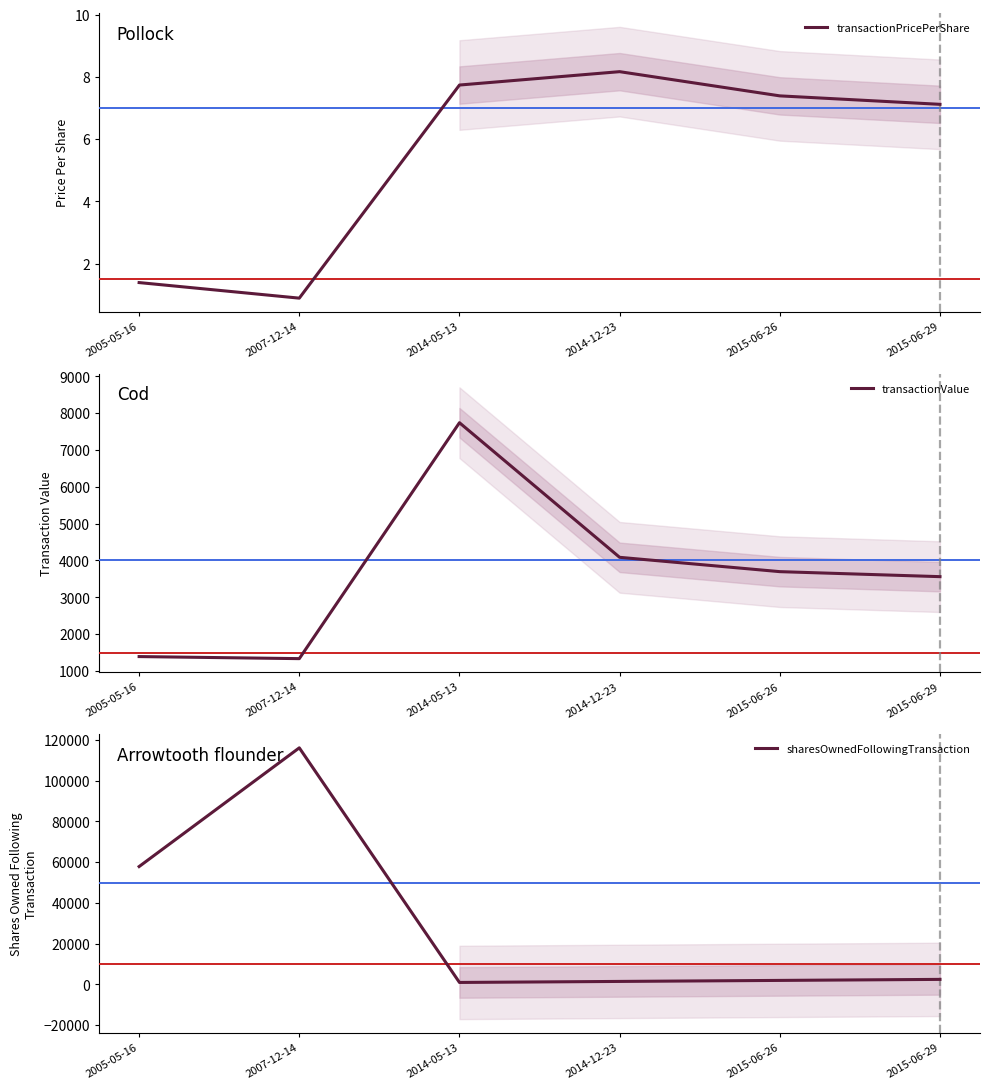

Is this an area chart (filled region under the line)?

No